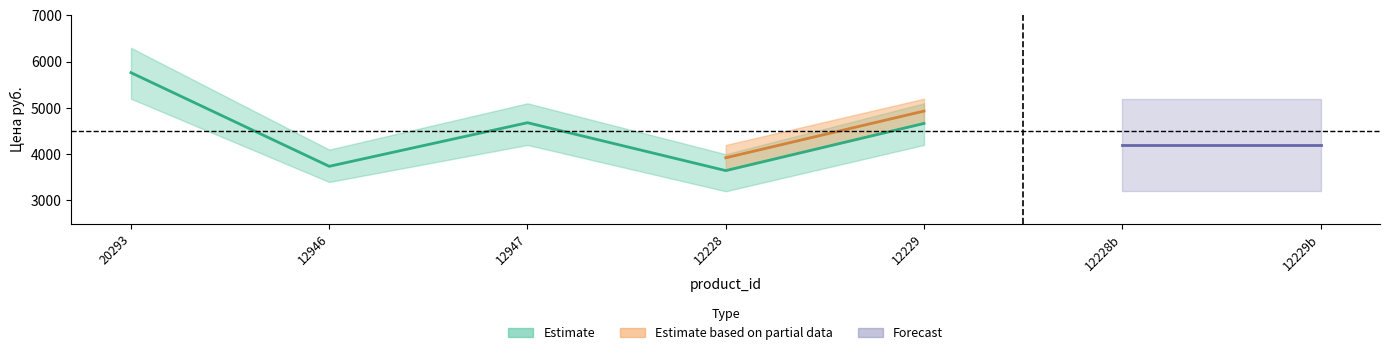

Which label corresponds to the smallest value in the chart?

12228